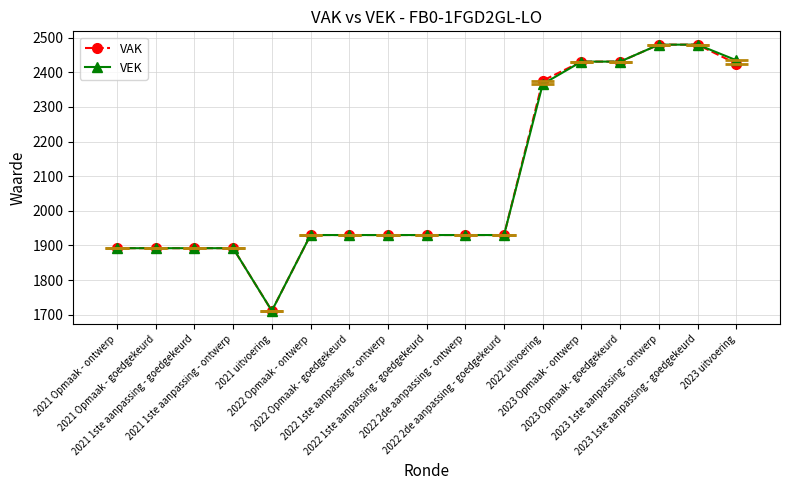

True or false: VEK and VAK intersect in this chart.

False